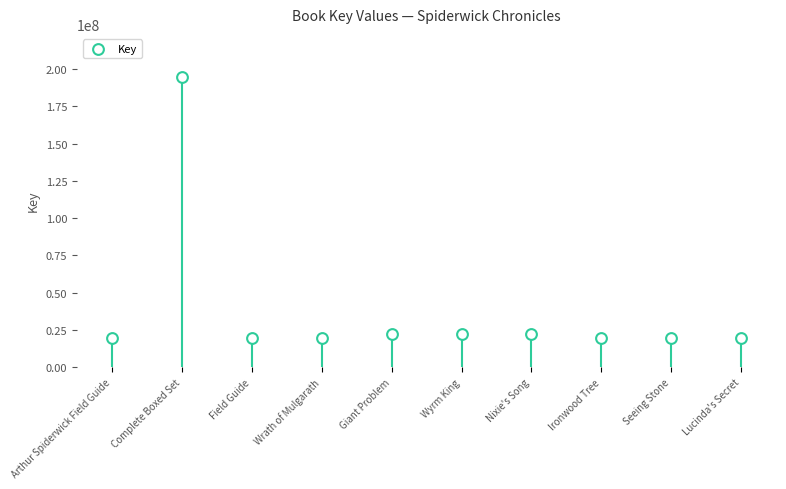

What is the average Y value?

37941103